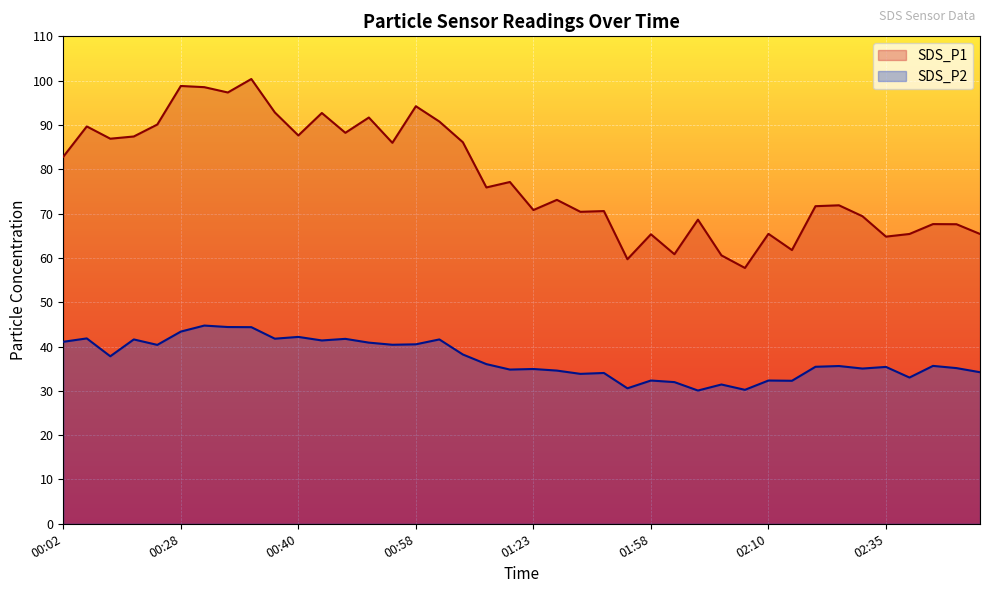

At how many categories does at least one series exceed 68?

28